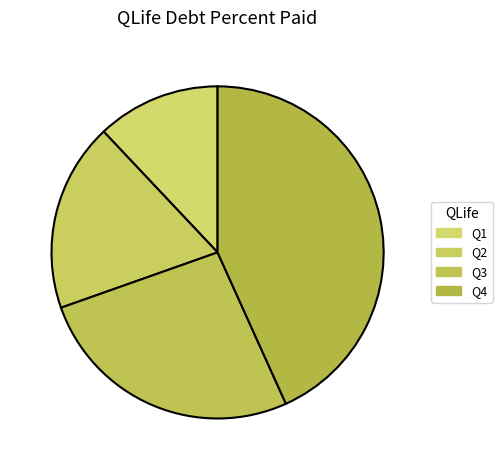

Count the number of slices in the pie.

4